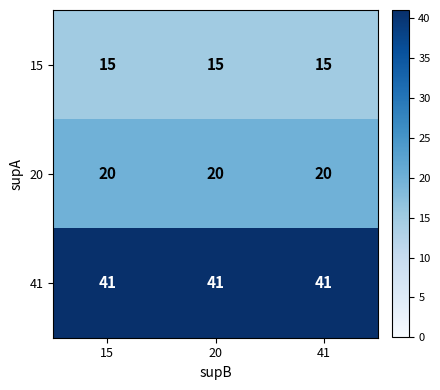

Is it true that 41 equals 21 at 41?

False